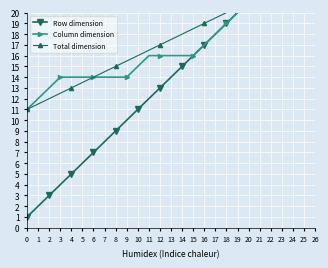

What is the difference between the Row dimension values at 1 and 3?

2.0